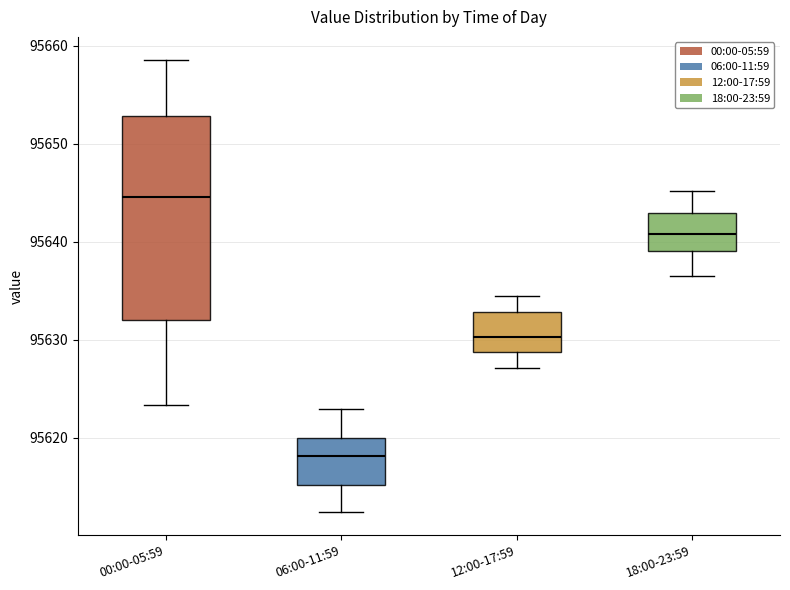

Where is the lower edge of the box for 06:00-11:59 on the y-axis? The values are not printed on the chart, so give them approximately, as read against the axis.

95615